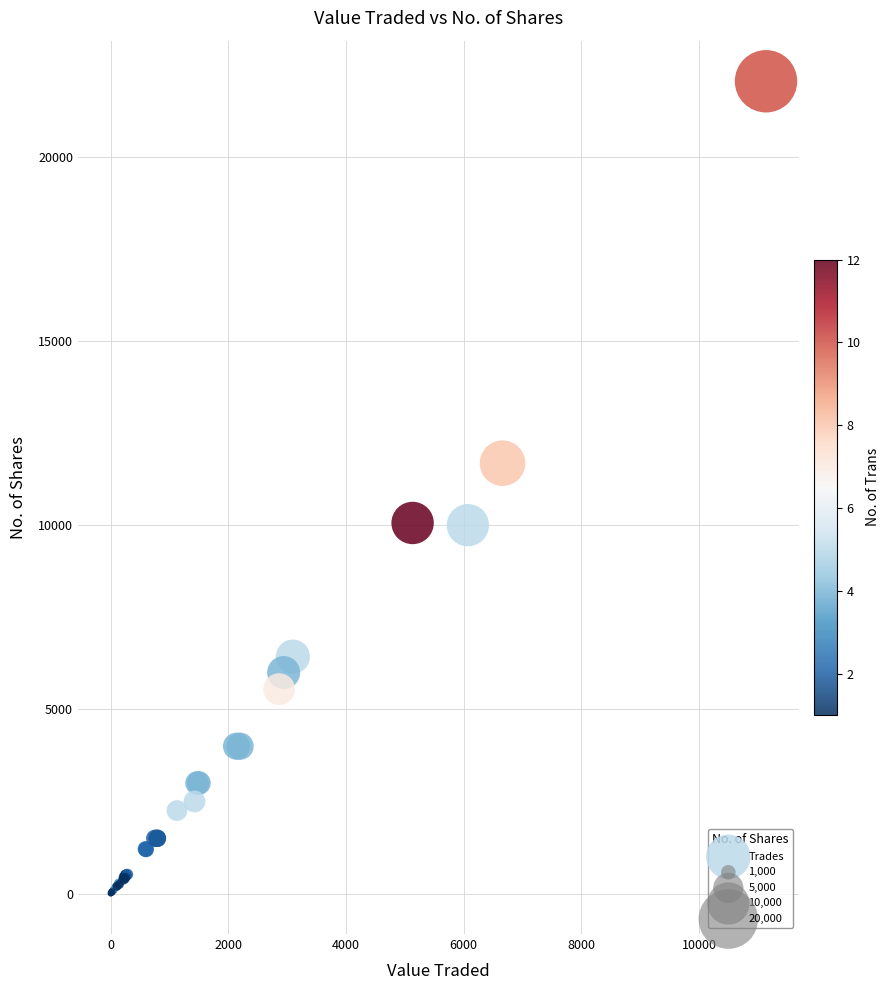

What Y value in the scatter plot is closest to 11027?

11683